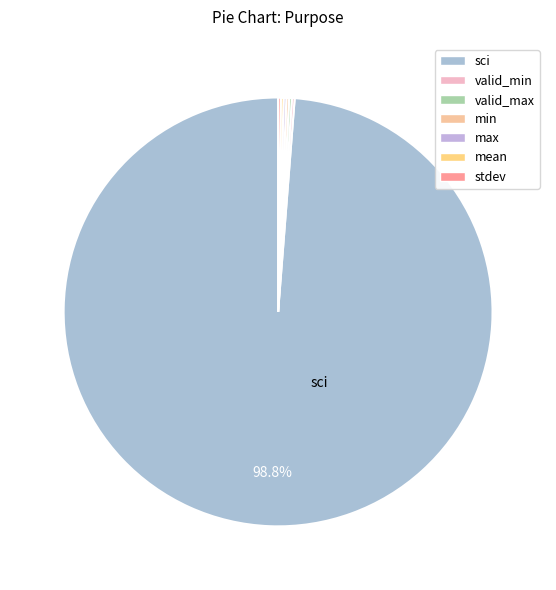

Count the number of slices in the pie.

7